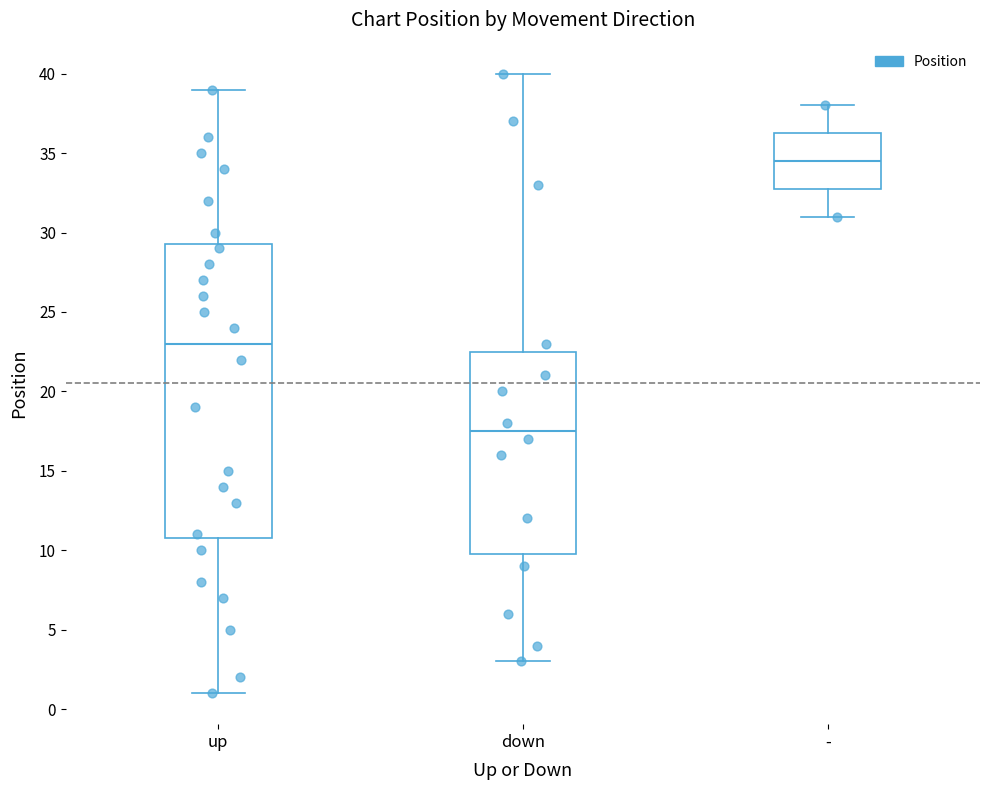

Reading left to right, read every box against the y-axis: the position of its median line, the range the box covers, and the ends of its whiskers. The values are not printed on the chart, so give them approximately, as read against the axis.

up: median 23.0, box 11.0 to 29.5, whiskers 1.0 to 39.0
down: median 17.5, box 10.0 to 22.5, whiskers 3.0 to 40.0
-: median 34.5, box 33.0 to 36.5, whiskers 31.0 to 38.0